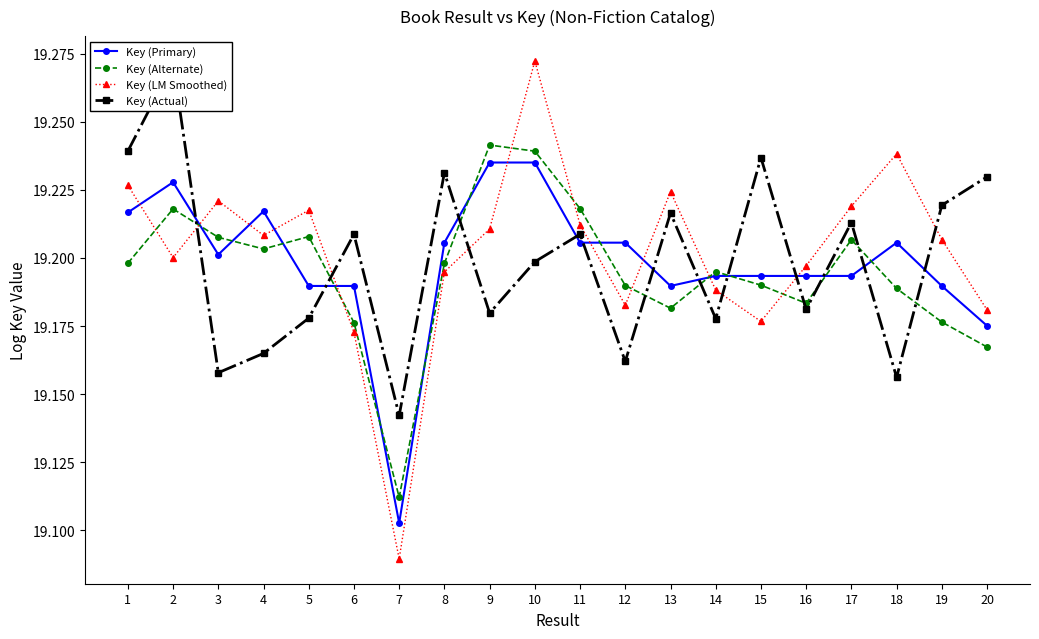

What are all the series names shown in the legend?

Key (Primary), Key (Alternate), Key (LM Smoothed), Key (Actual)